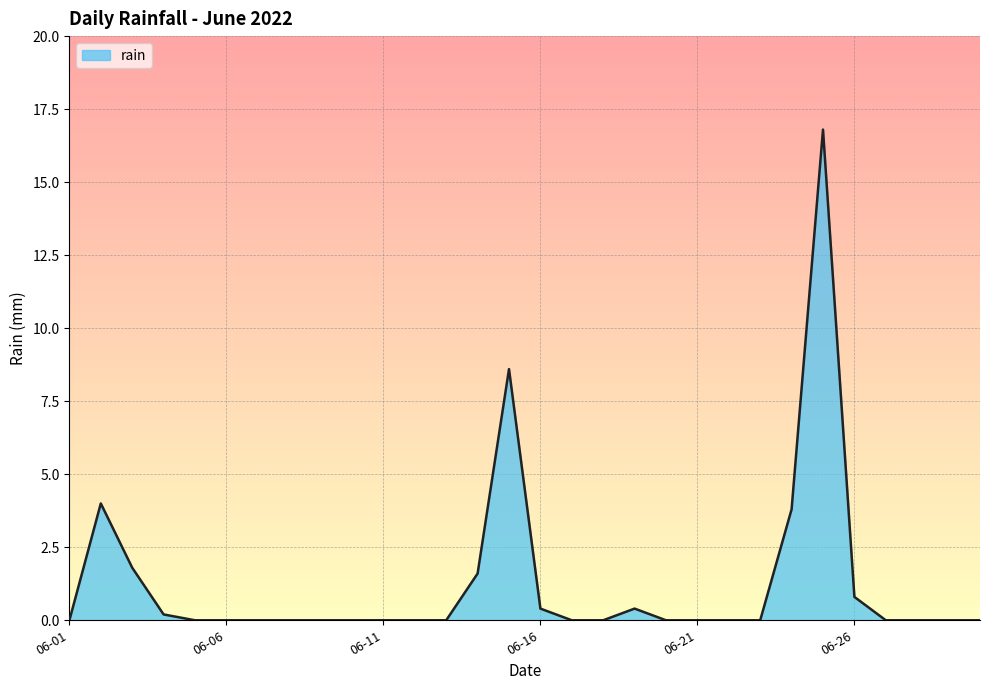

How many lines are shown in the chart?

1